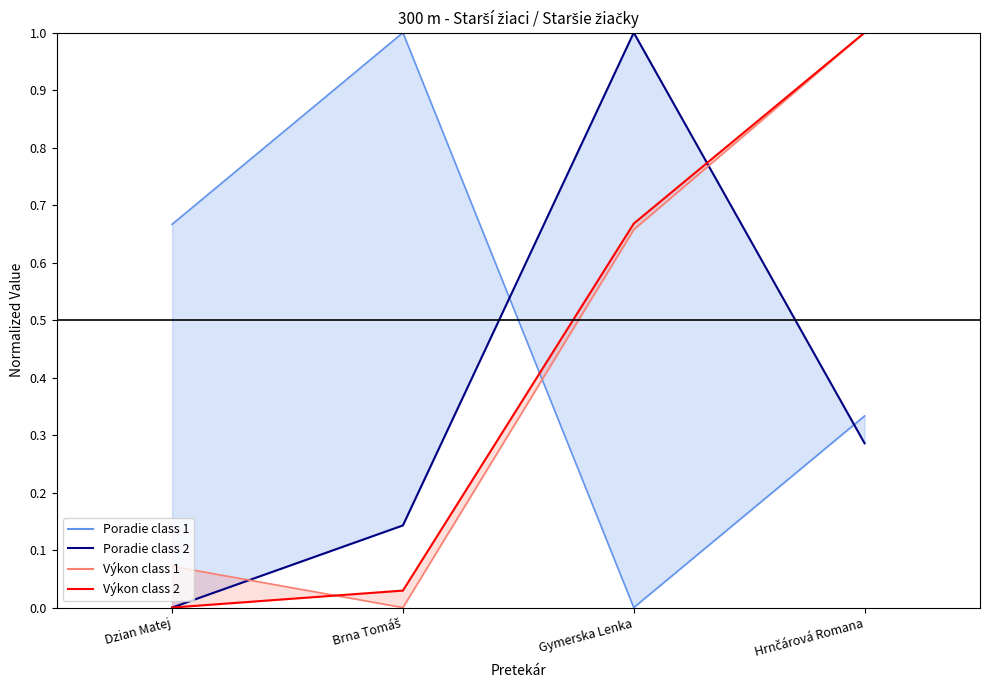

What is the sum of all Výkon class 2 values?

1.7